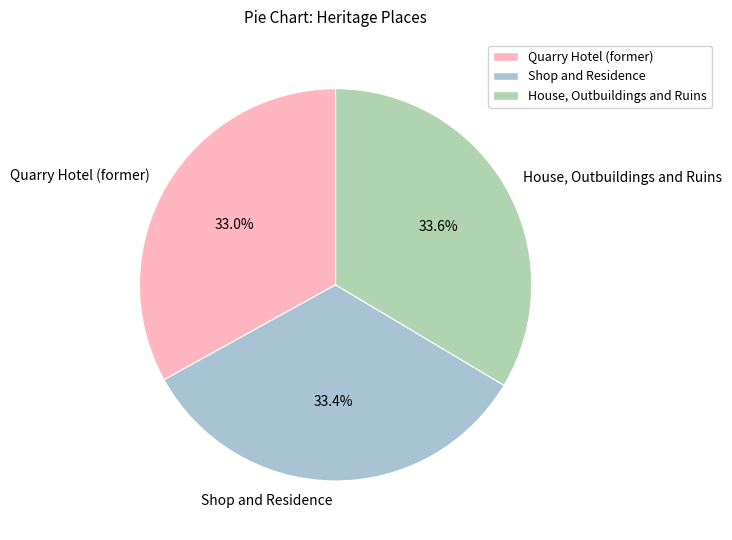

What is the ratio of the value at House, Outbuildings and Ruins to the value at Shop and Residence?

1.0